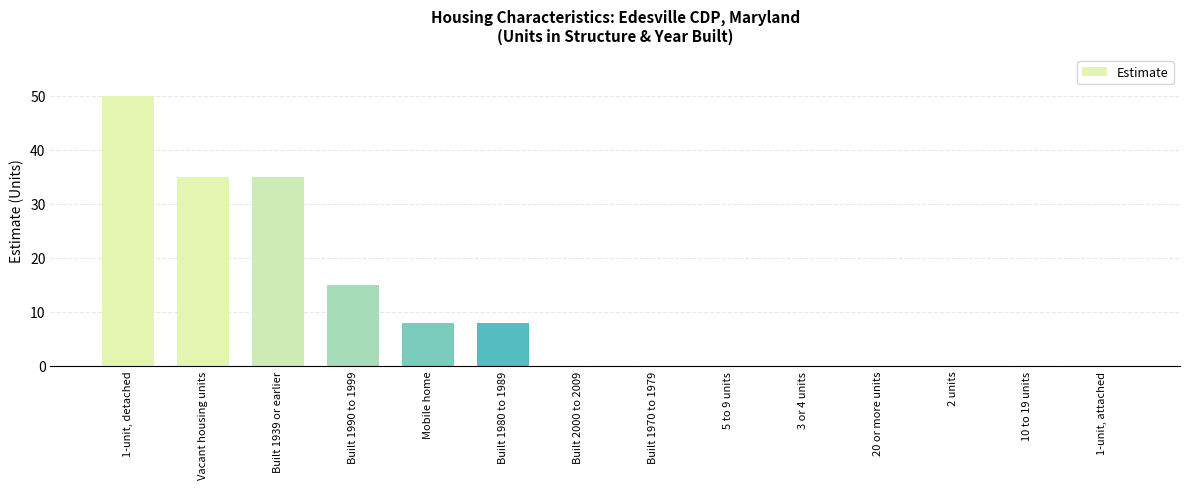

The value at Vacant housing units is 10. True or false?

False